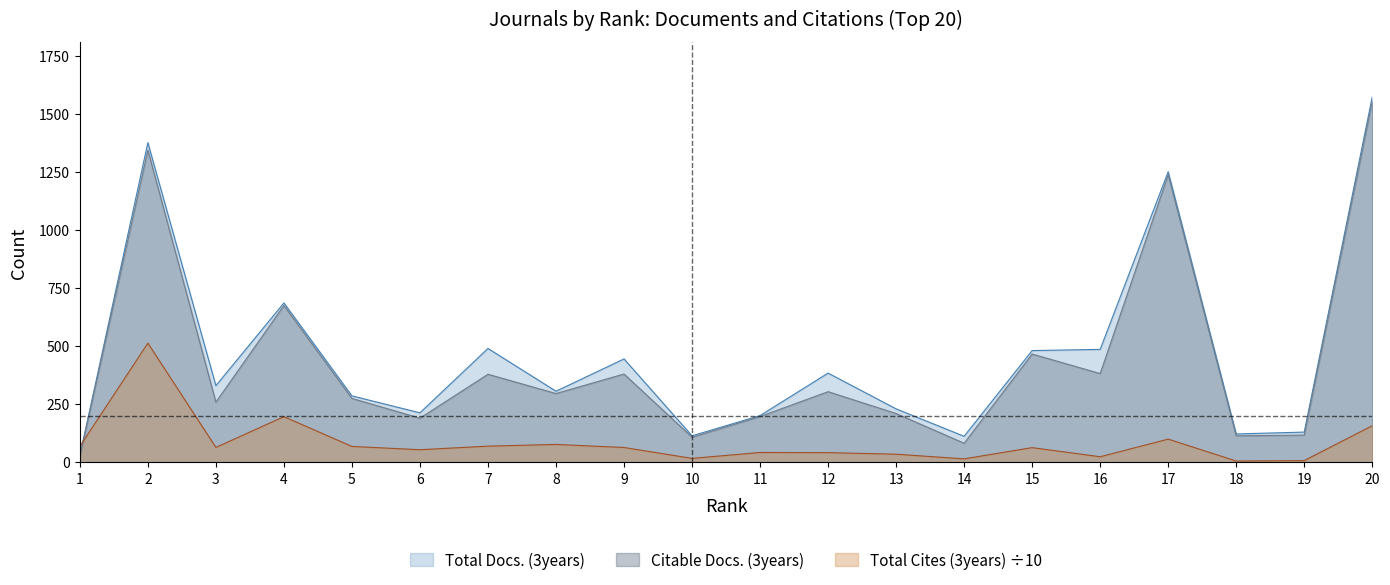

How many values in the Citable Docs. (3years) series exceed 296?

9